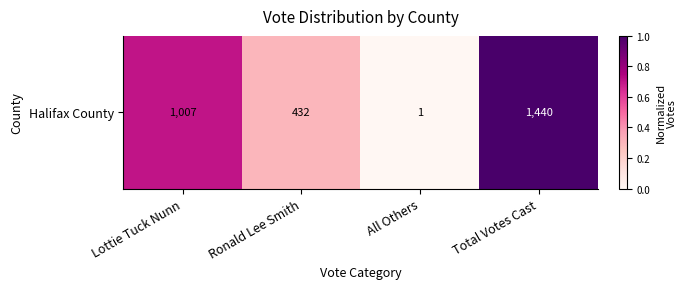

How many data points does each series have?

4